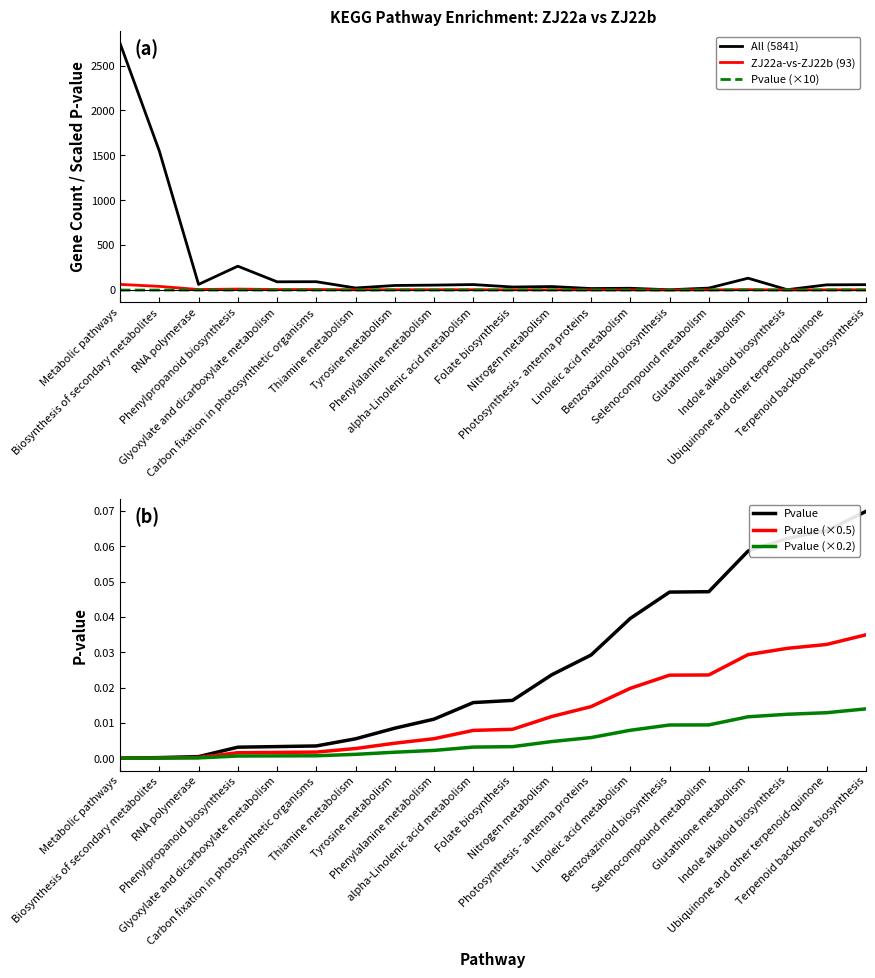

Is it true that Pvalue (×0.2) equals 0.0 at alpha-Linolenic acid metabolism?

True